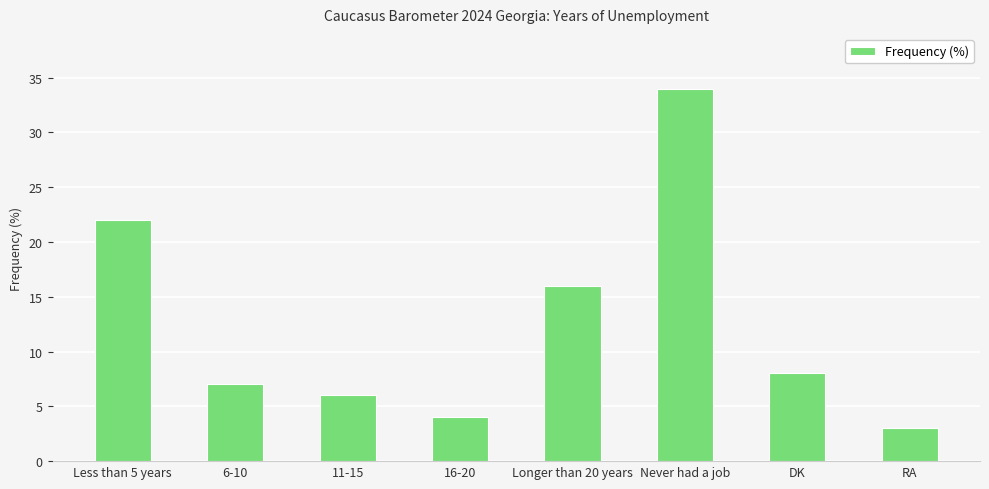

True or false: the data shows 25 at Longer than 20 years.

False